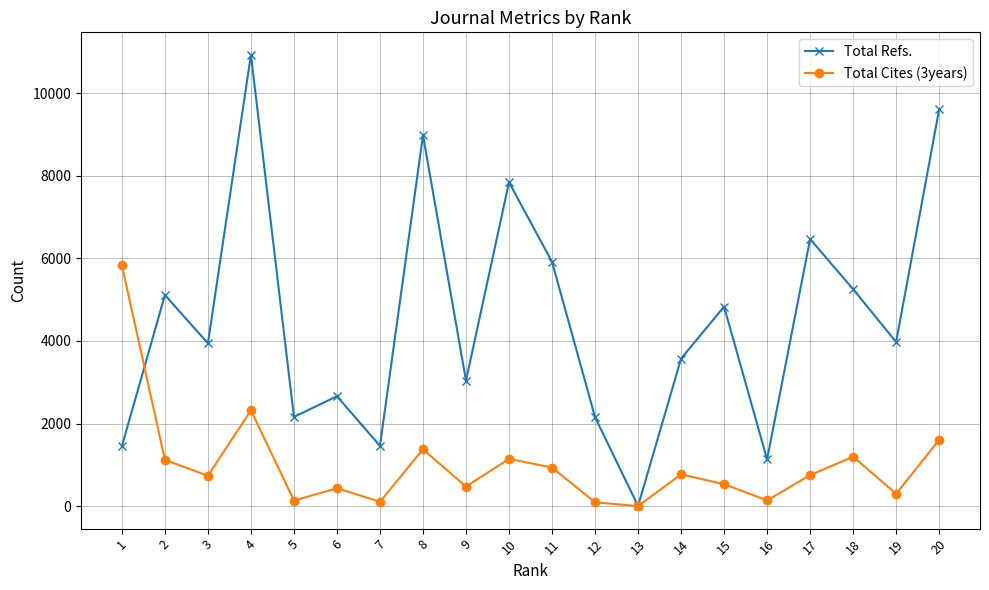

At which label is Total Refs. closest to 5466?

18